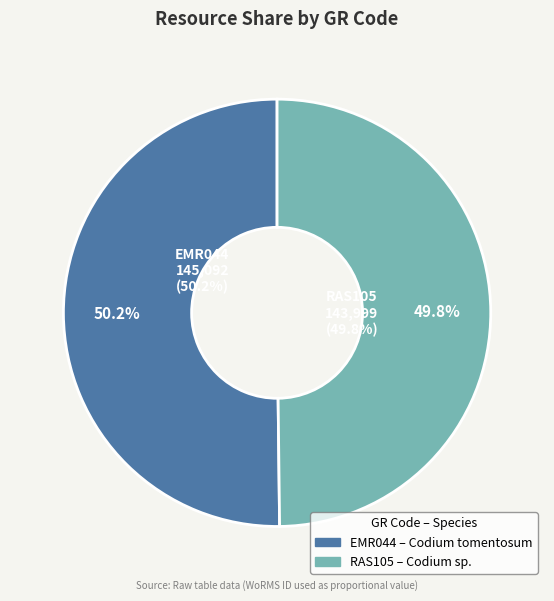

To the nearest percent, what is the average slice percentage?

50%